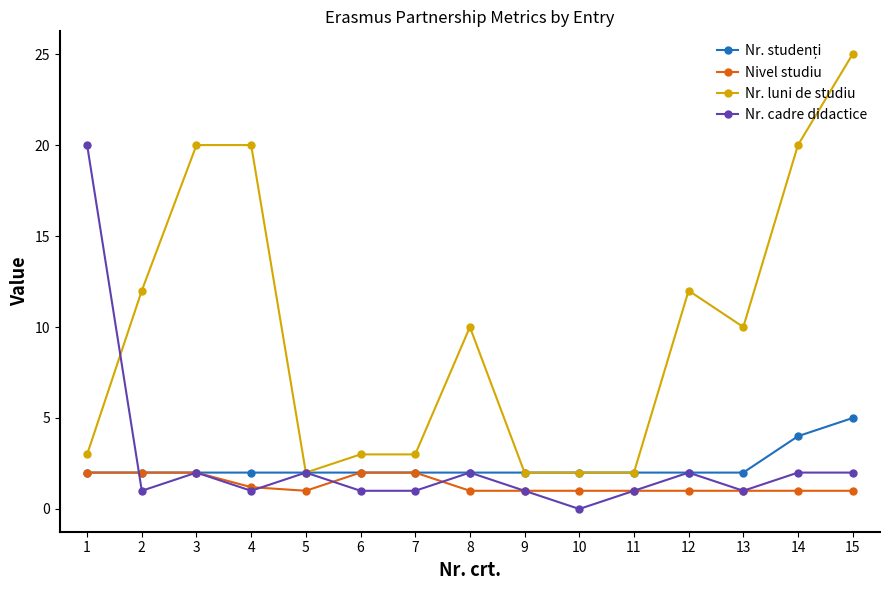

Where does the Nr. cadre didactice series first go above 1?

1